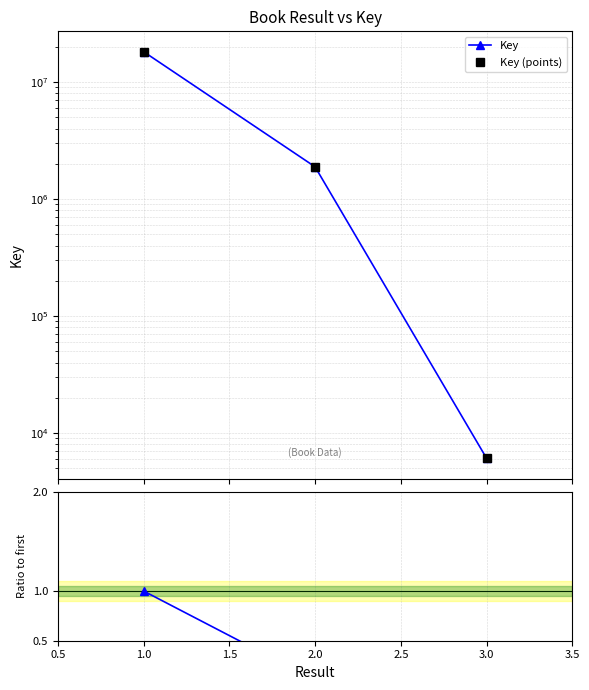

What position from the left is 3.0?

3